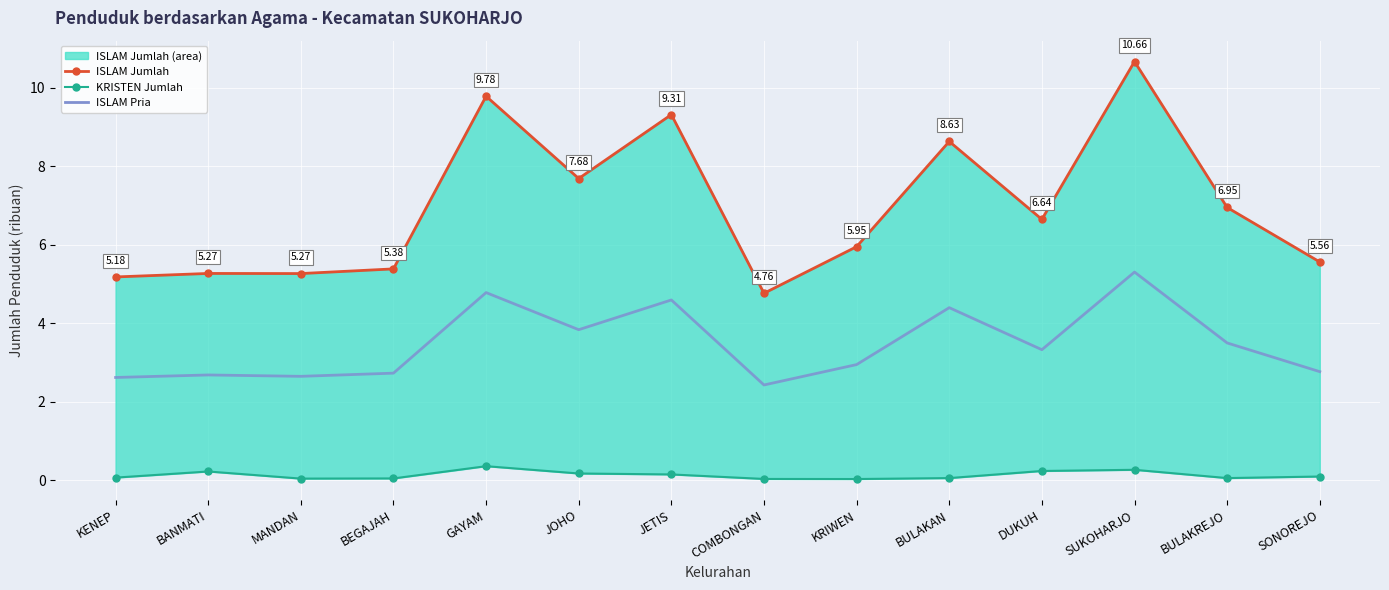

What is the difference between the ISLAM Jumlah (line) values at KENEP and BULAKREJO?

1.8